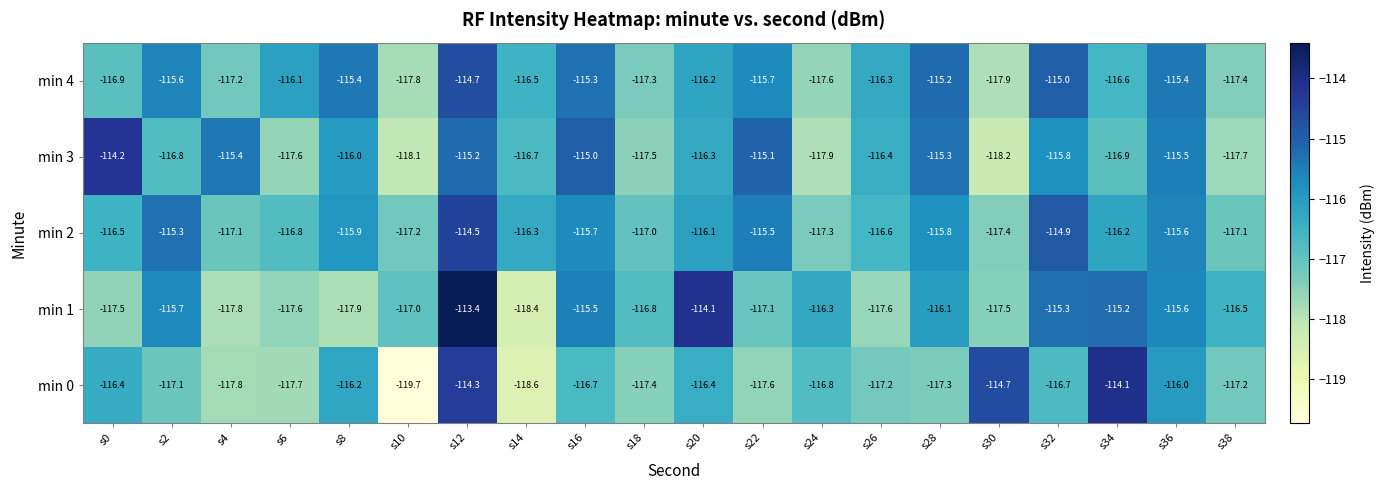

The value of min 2 at s14 is -116.3. True or false?

True